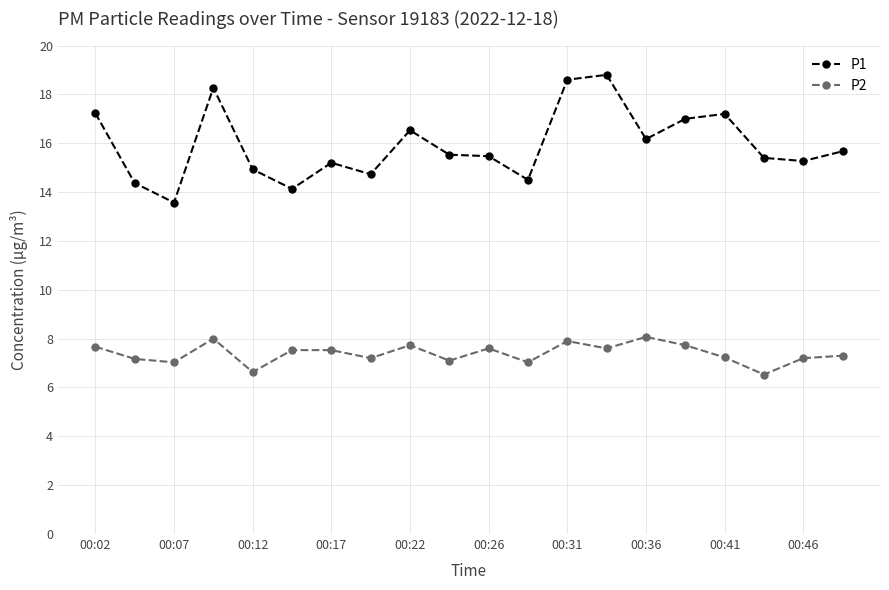

What is the value of the P2 point at the 7th from the left?

7.5